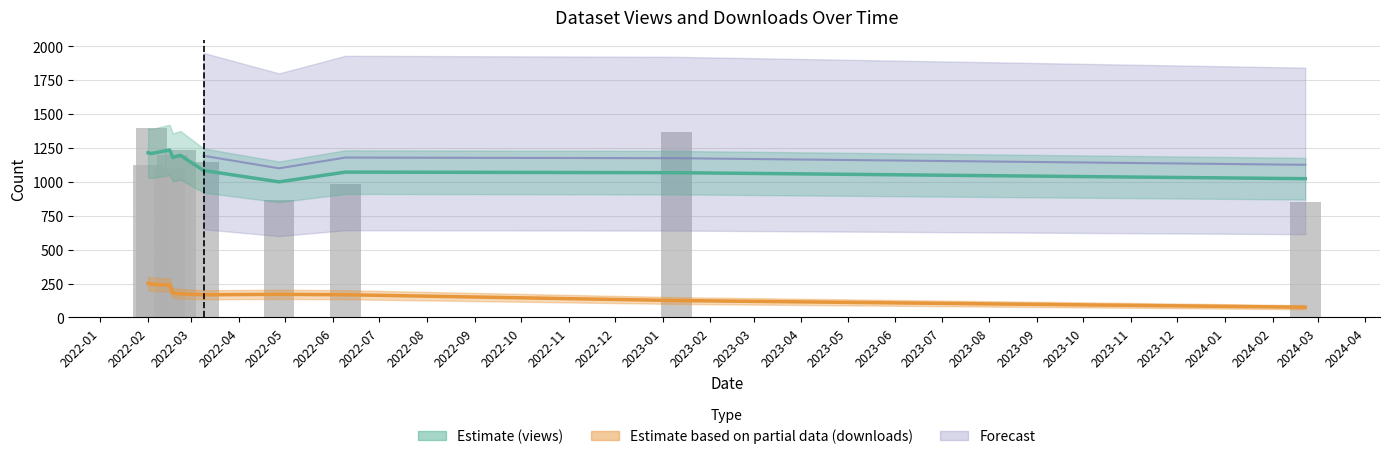

What is the average value?

1127.5